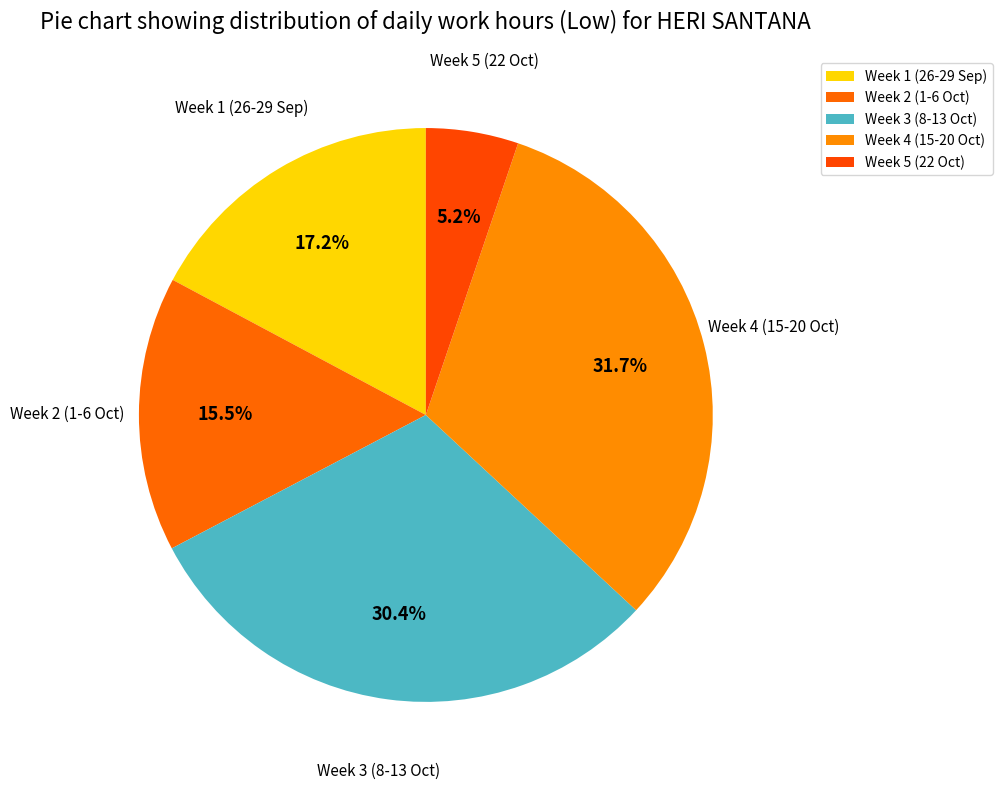

What is the ratio of the value at Week 1 (26-29 Sep) to the value at Week 2 (1-6 Oct)?

1.1